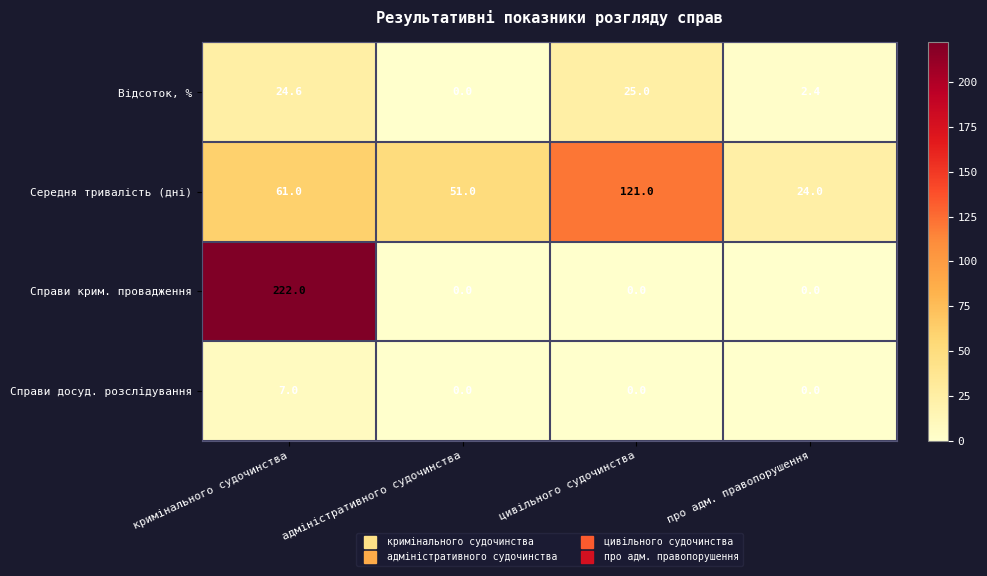

What is the difference between the highest and lowest values at адміністративного судочинства?

51.0